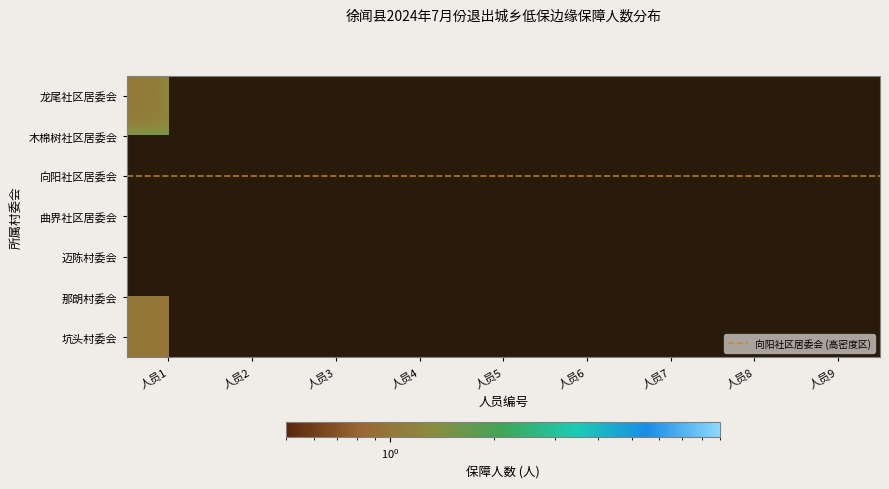

Which series has the widest spread of values?

龙尾社区居委会